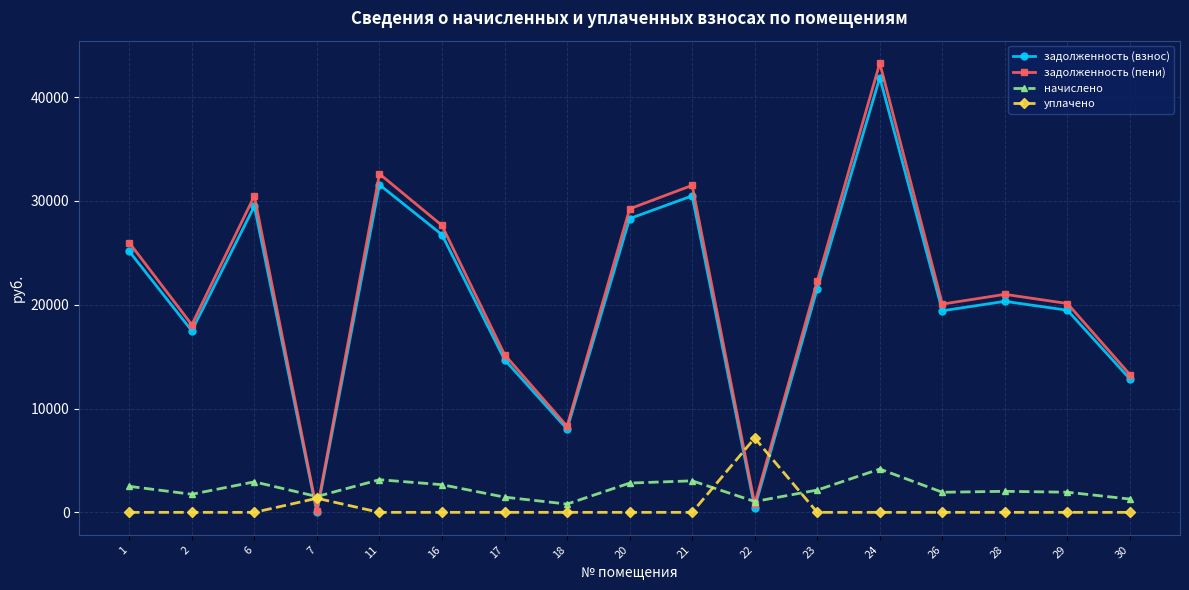

List the series in order of their peak value, lowest first.

начислено, уплачено, задолженность (взнос), задолженность (пени)